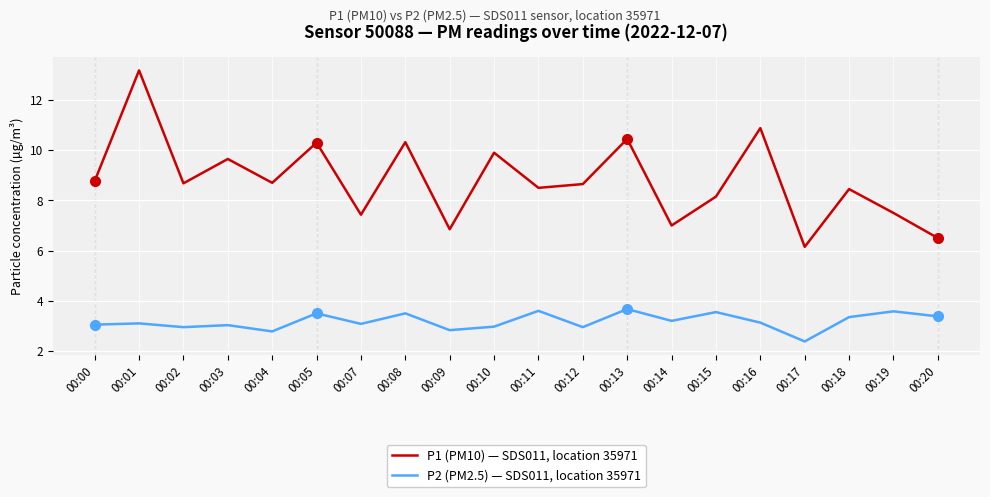

At which category is the sum across all series the highest?

00:01